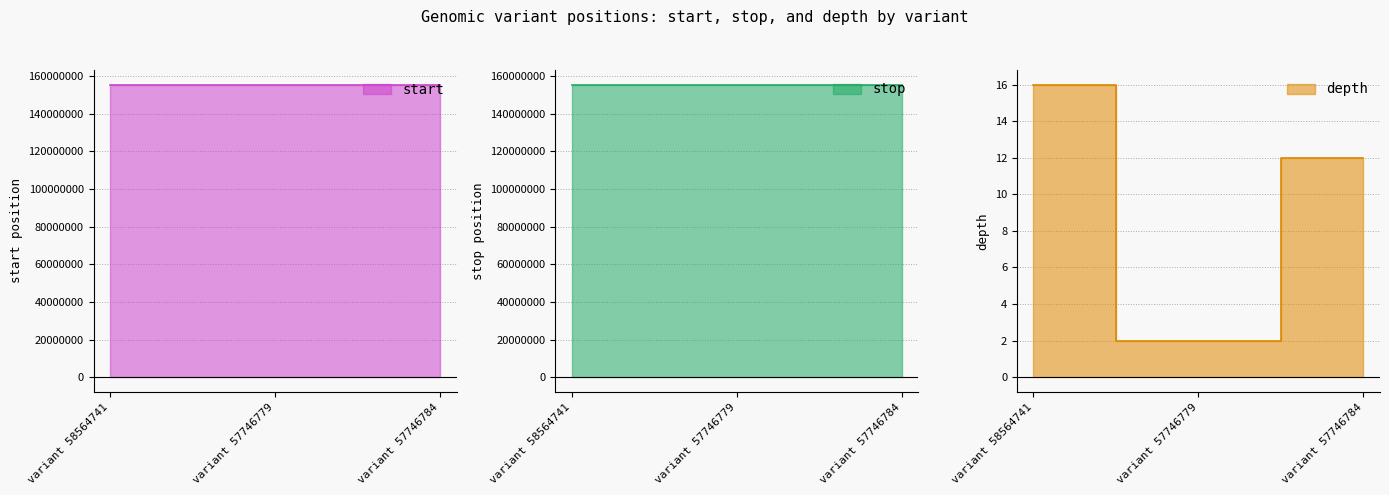

How many data points in stop are above 155352595?

1